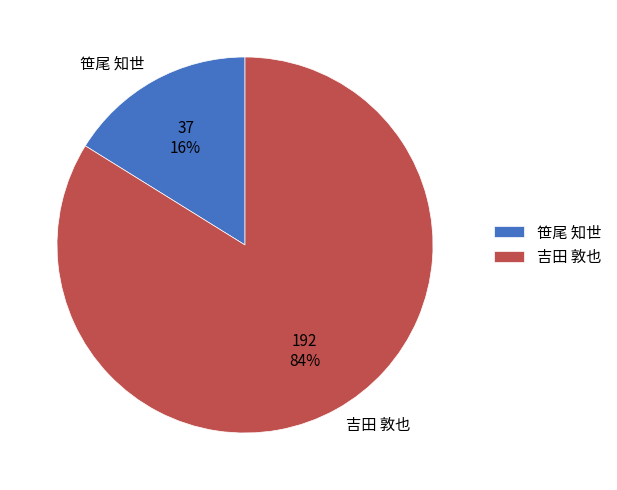

To the nearest percent, what portion does 吉田 敦也 represent?

84%